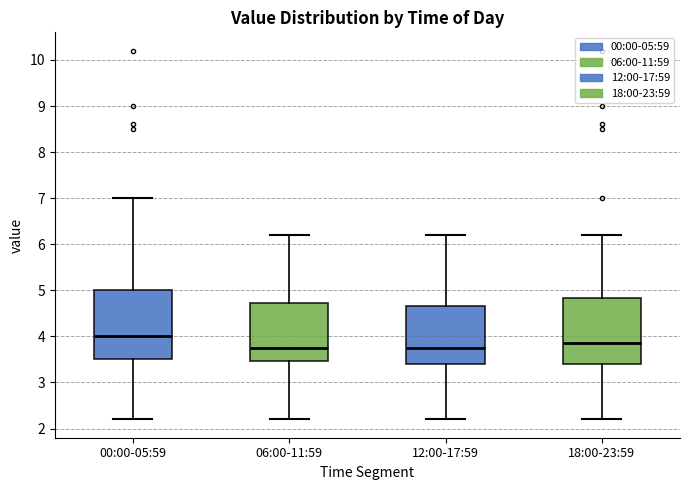

Where does the lower whisker of the box for 06:00-11:59 end on the y-axis? The values are not printed on the chart, so give them approximately, as read against the axis.

2.2